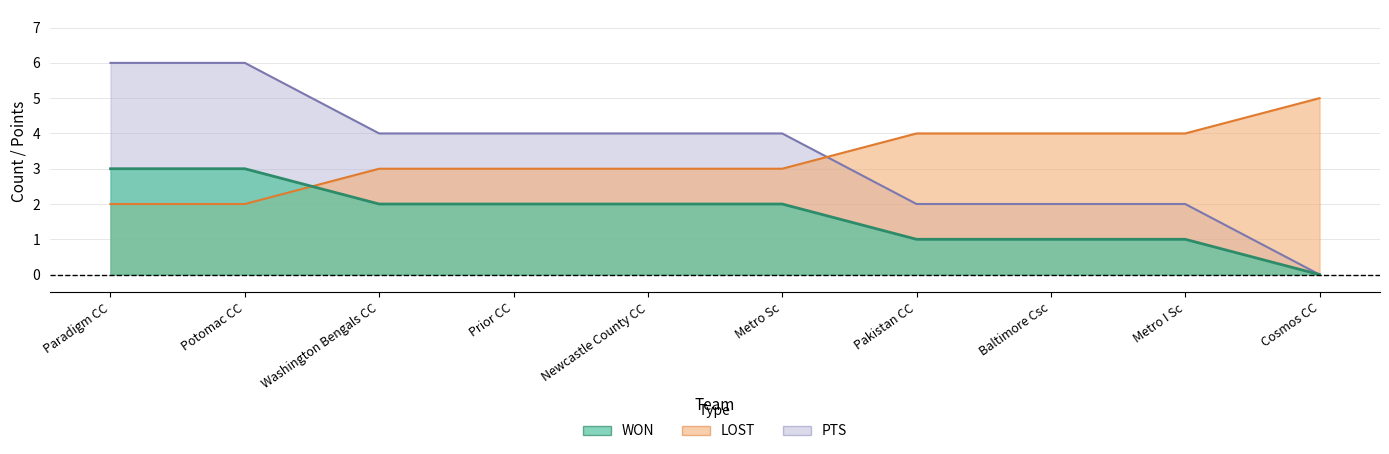

What is the highest value of the LOST series?

5